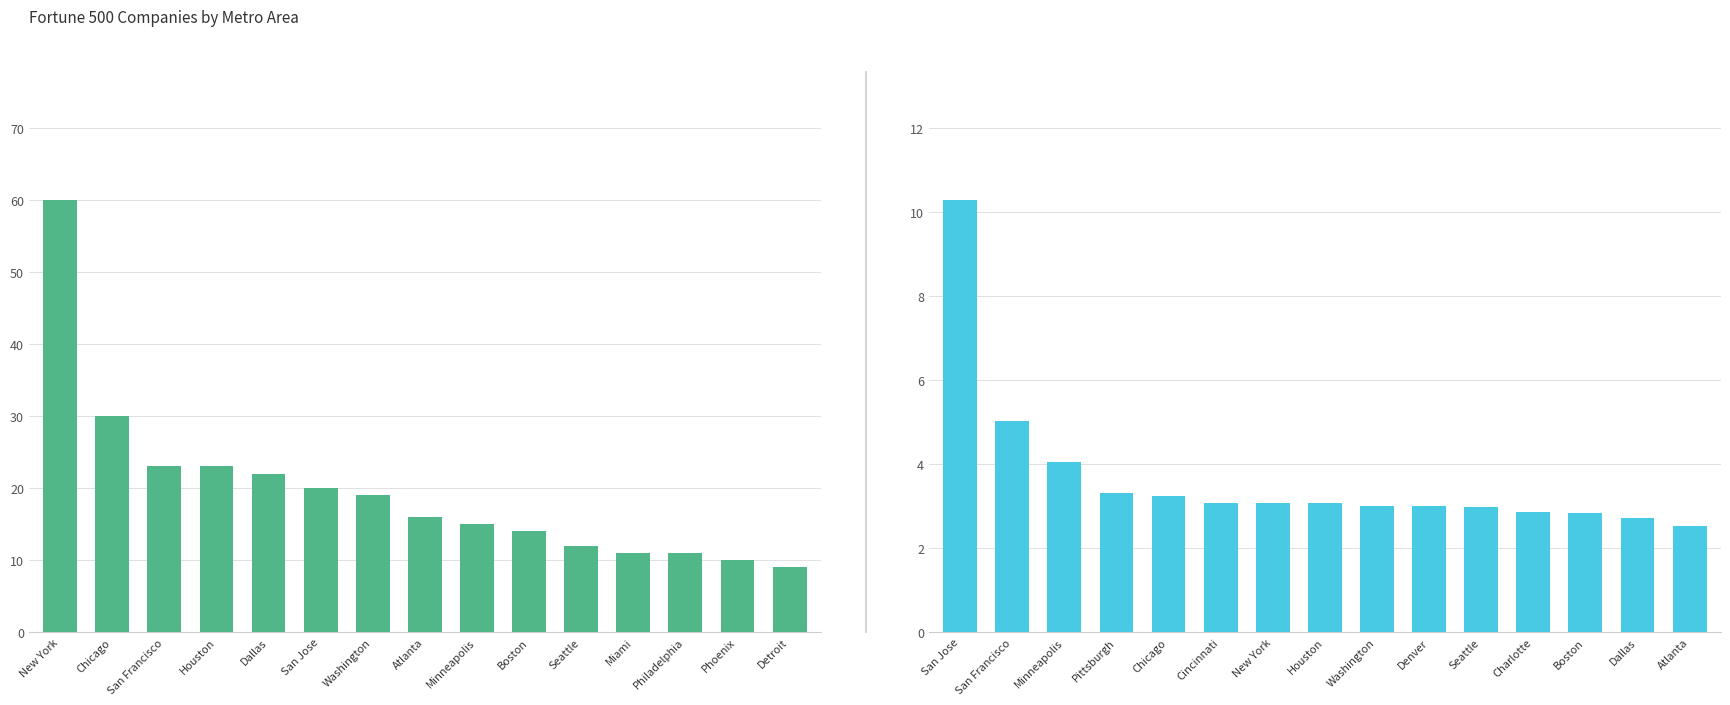

True or false: Count of CompanyName has a value of 11.0 at Philadelphia.

True